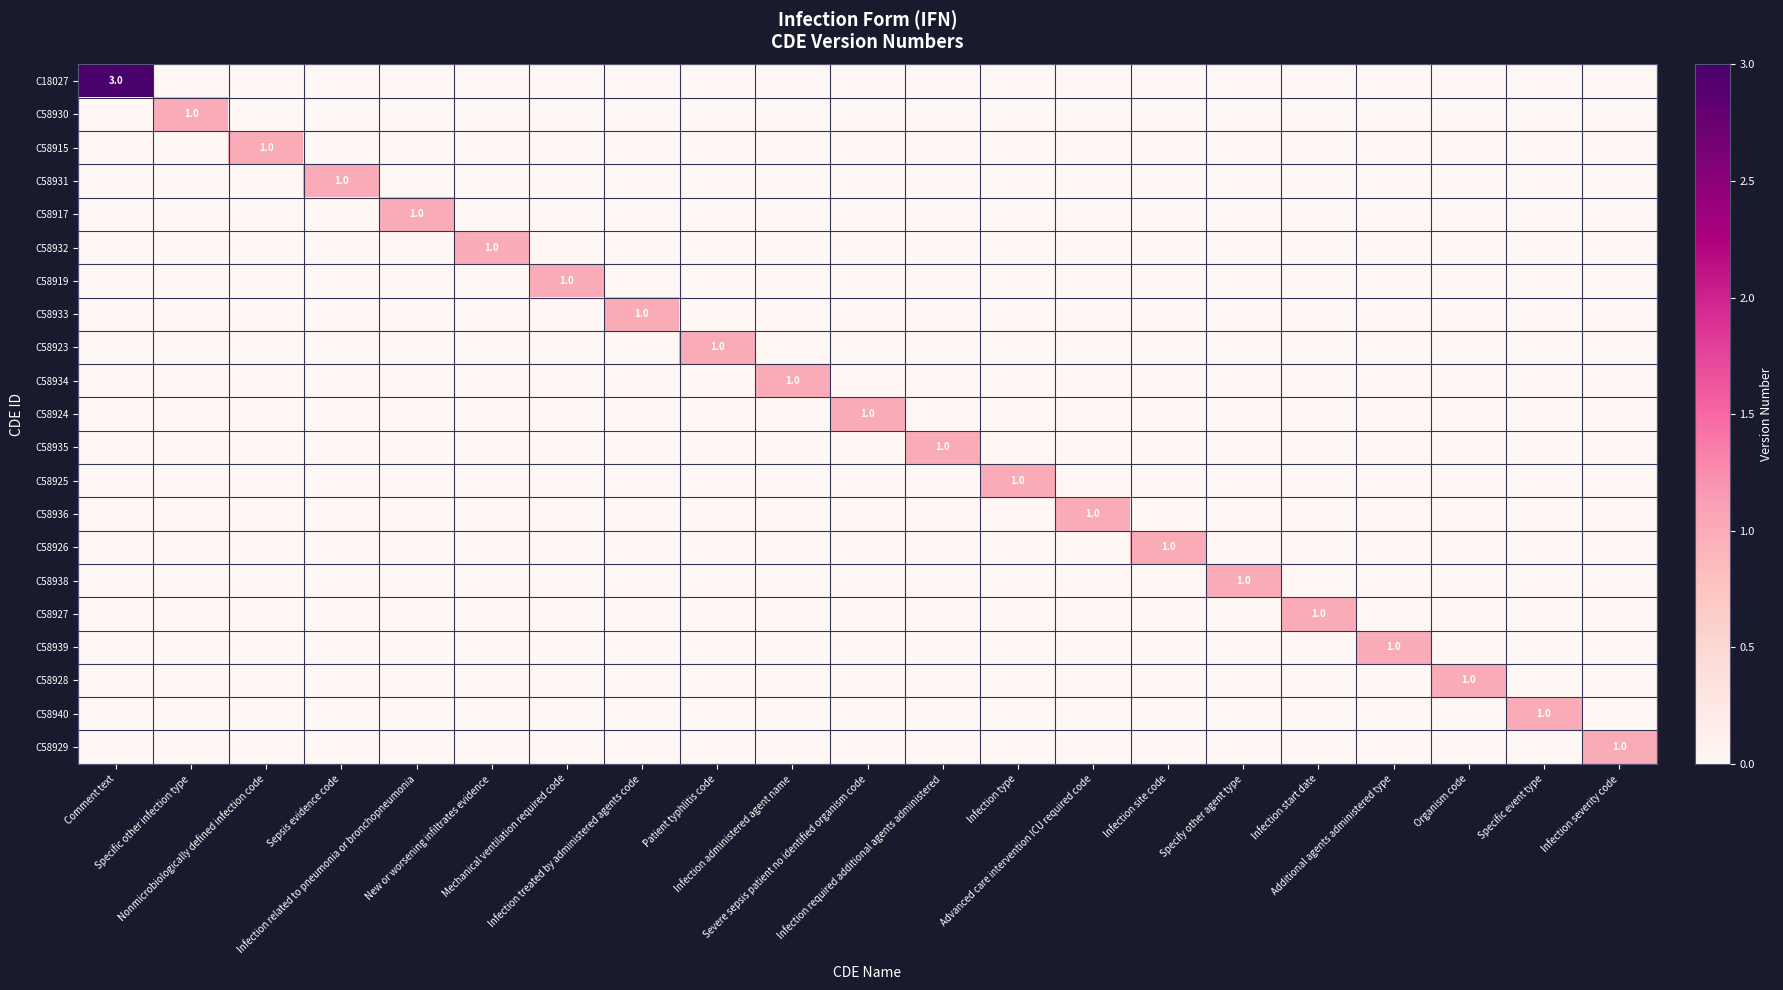

At which label is C58934 closest to 0?

Comment text